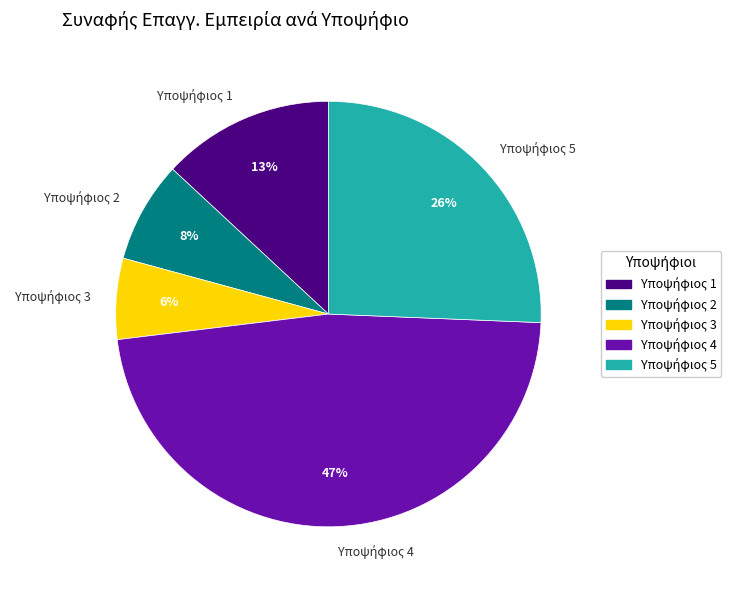

How many segments does this pie chart have?

5